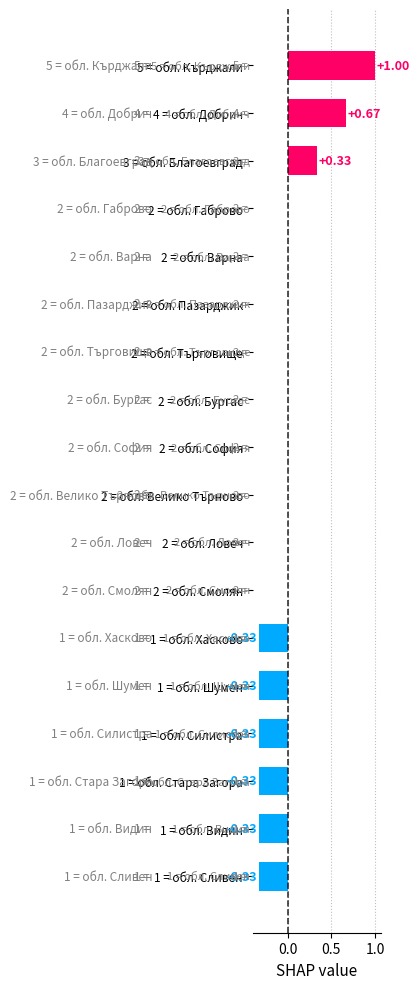

How many distinct data groups are displayed?

1